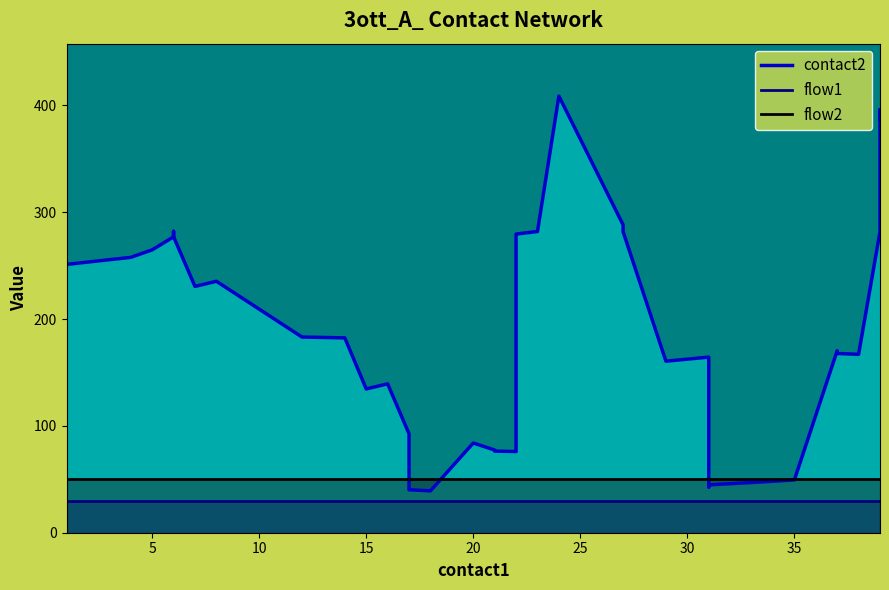

True or false: contact2 and flow1 intersect in this chart.

False